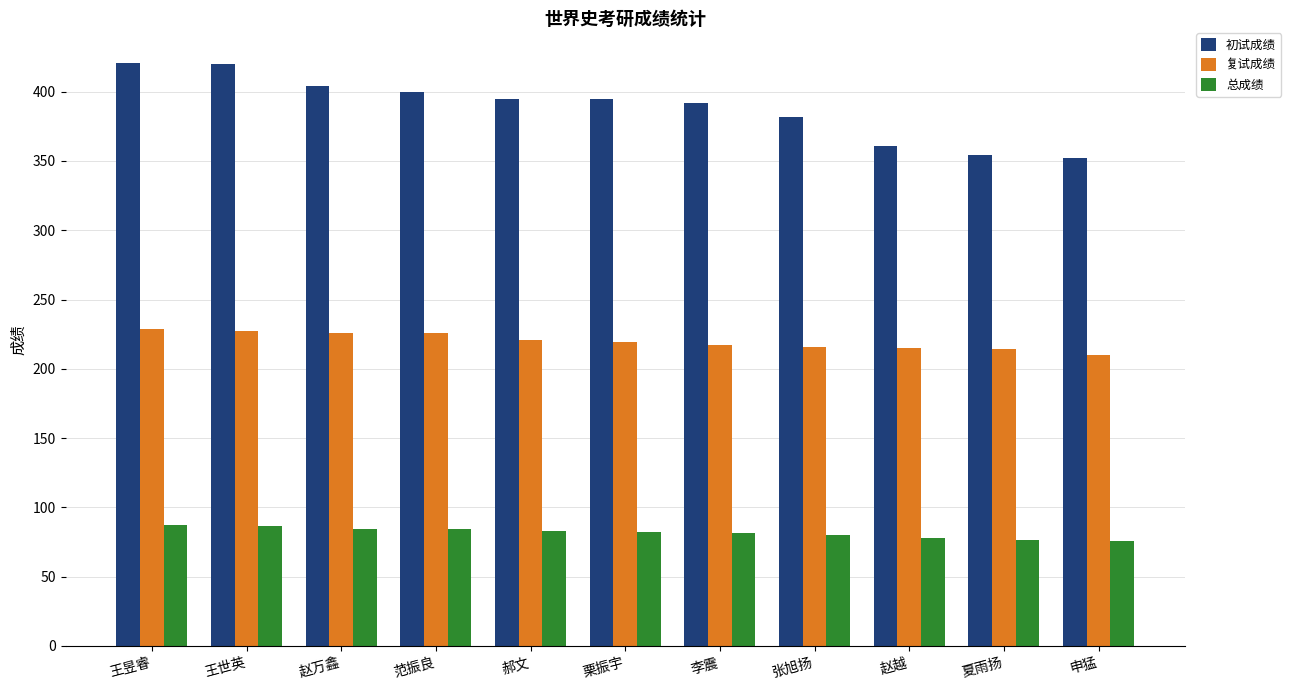

Which series has the largest range (max minus min)?

初试成绩